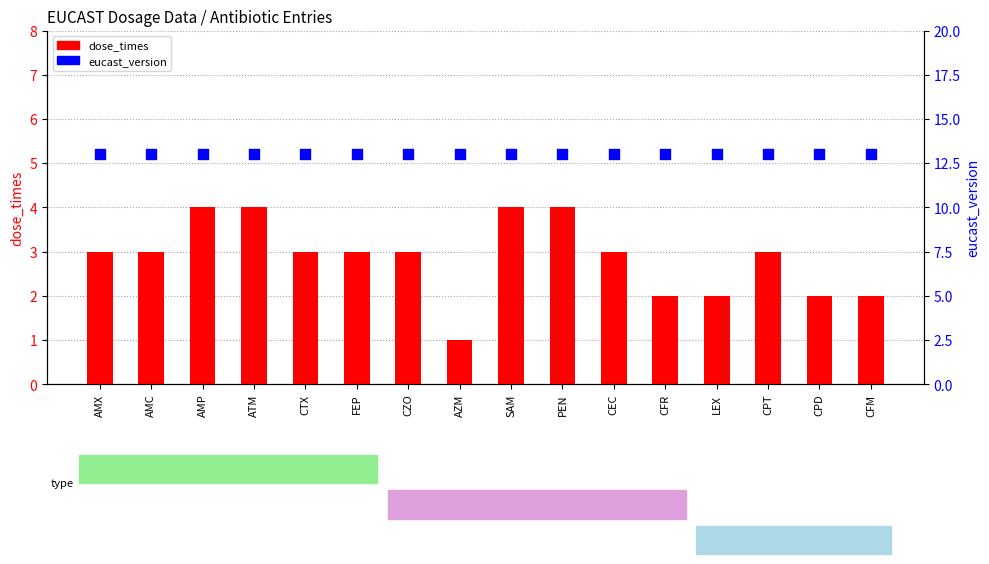

What is the total value across all series at LEX?

15